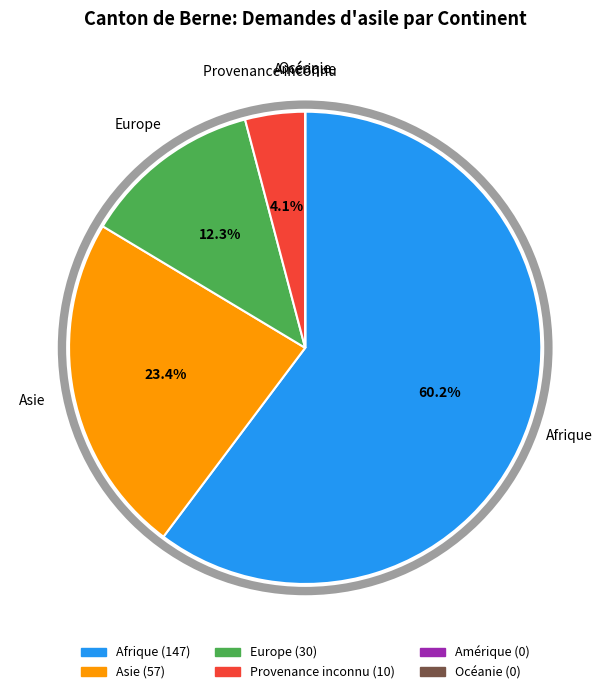

Approximately how many times larger is the value at Europe compared to Asie?

0.5